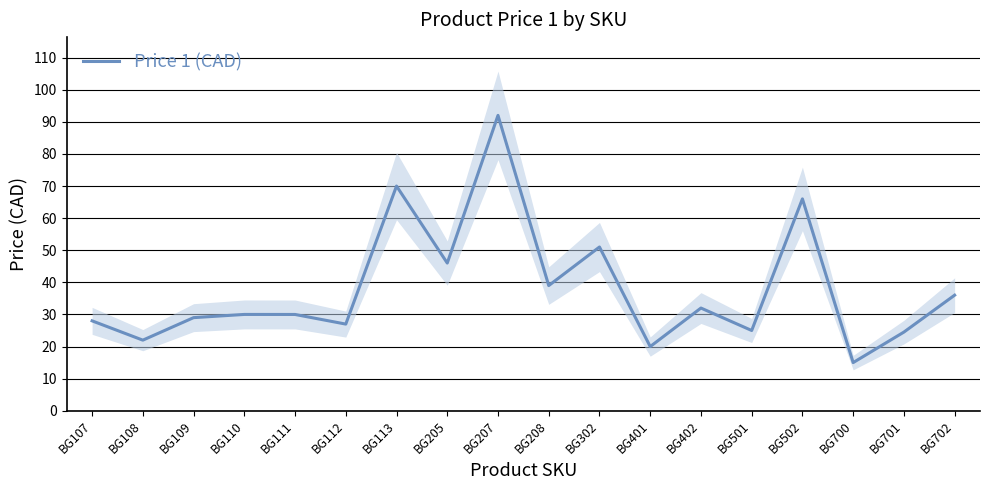

Does the chart have visible grid lines?

Yes